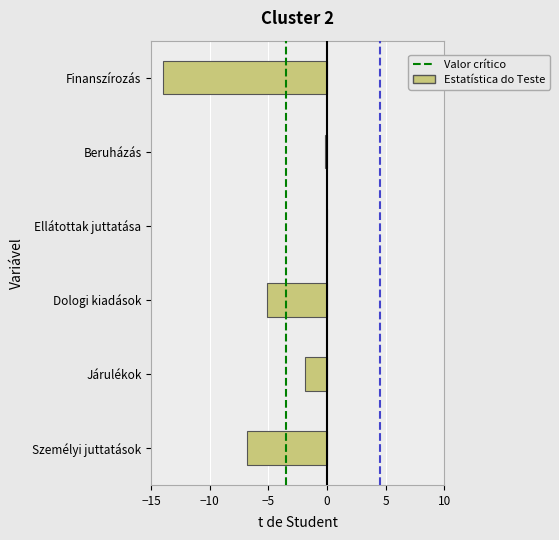

Reading bottom to top, extract all data points from this chart.

Személyi juttatások=-6.8	Járulékok=-1.8	Dologi kiadások=-5.1	Ellátottak juttatása=0.0	Beruházás=-0.2	Finanszírozás=-14.0